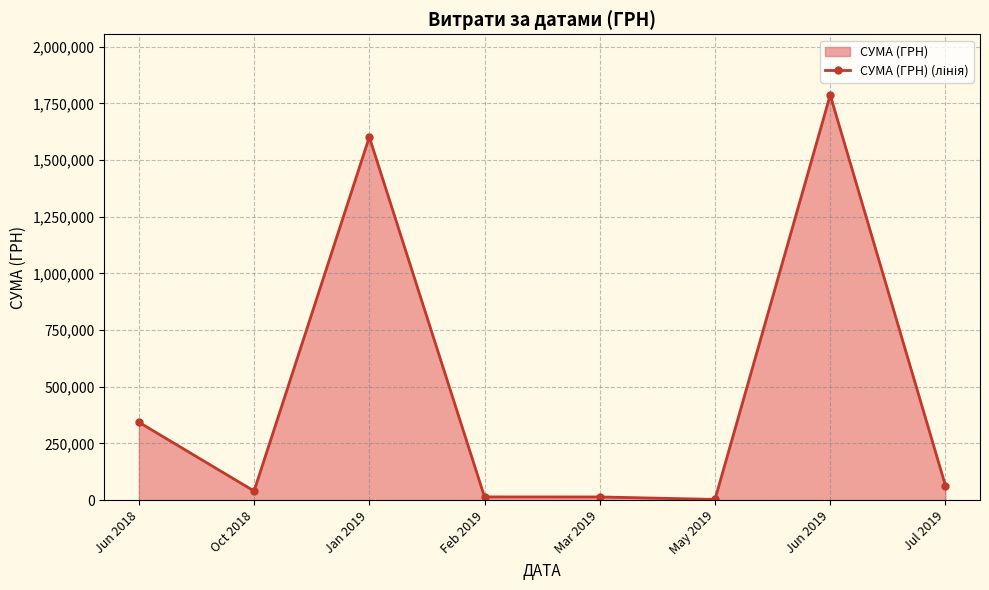

How many data points are less than 64286?

4